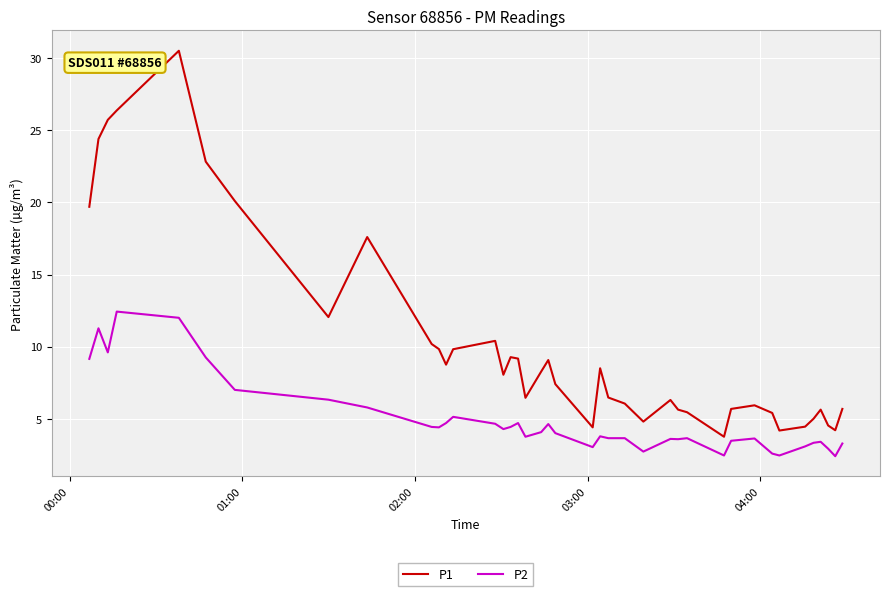

List the series in order of their overall mean, highest first.

P1, P2